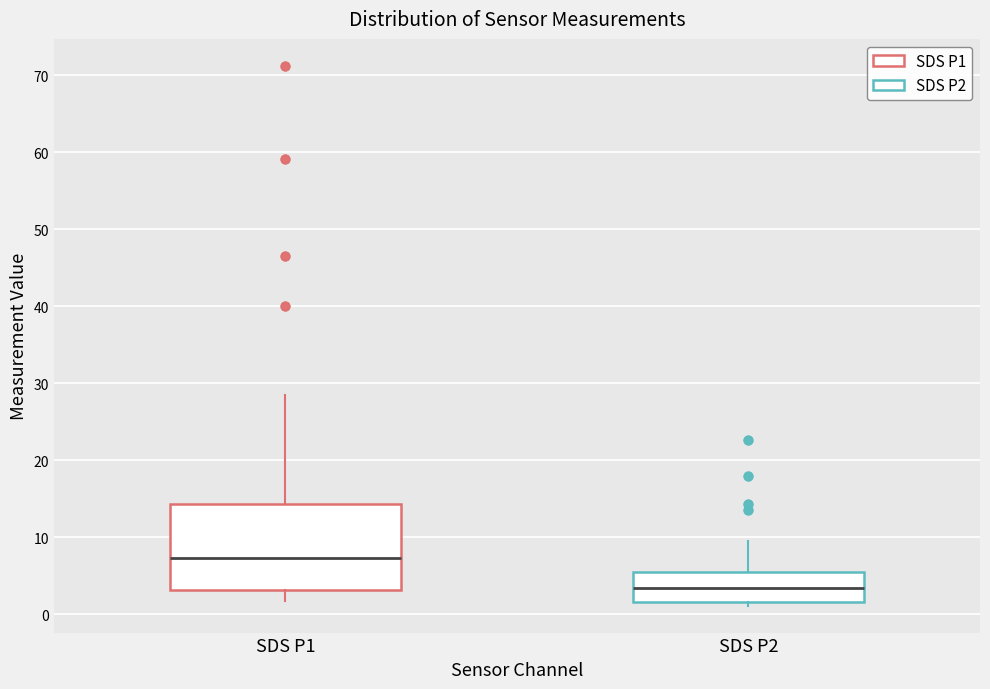

Reading left to right, transcribe this box plot: for each box, give where its median line is, the range the box spans, and where its two whiskers end, as read against the y-axis. The values are not printed on the chart, so give them approximately, as read against the axis.

SDS P1: median 7, box 3 to 14, whiskers 2 to 29
SDS P2: median 3, box 2 to 5, whiskers 1 to 9